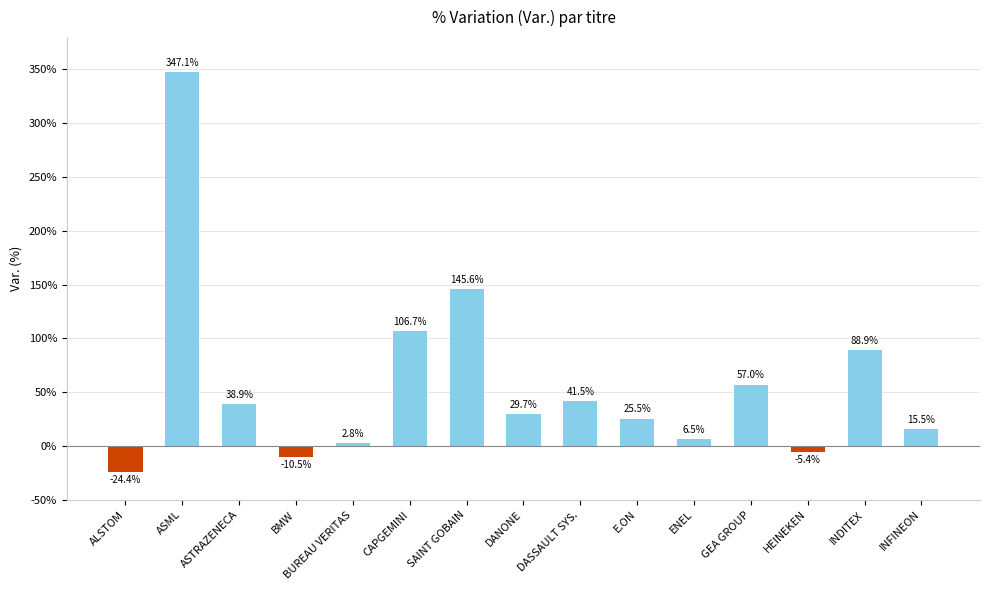

The chart shows a value of 19.6 at DASSAULT SYS.. True or false?

False